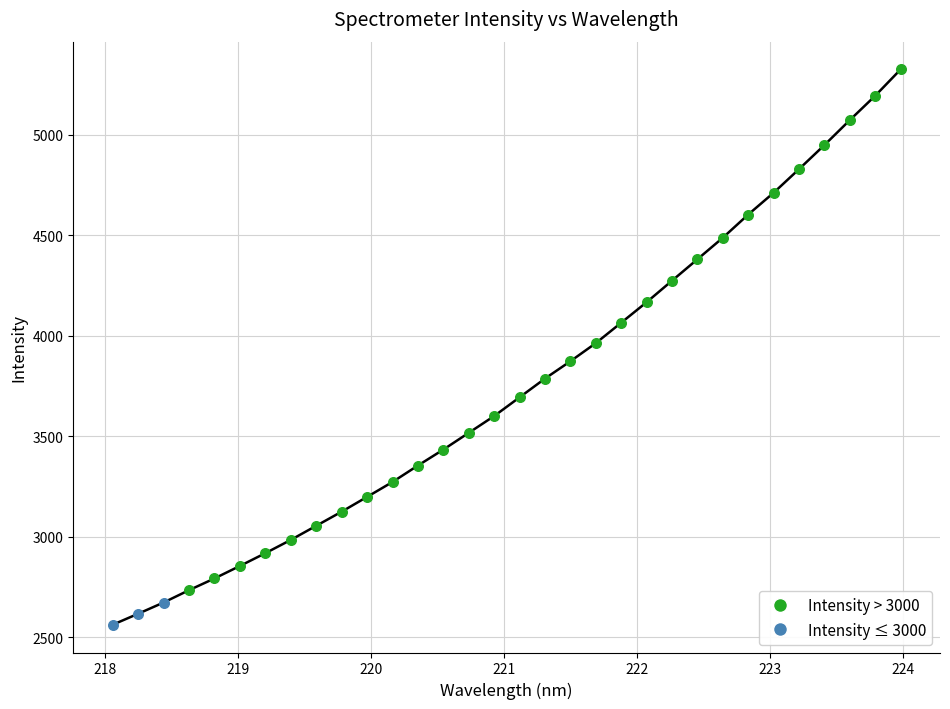

What is the smallest value displayed?

2561.9